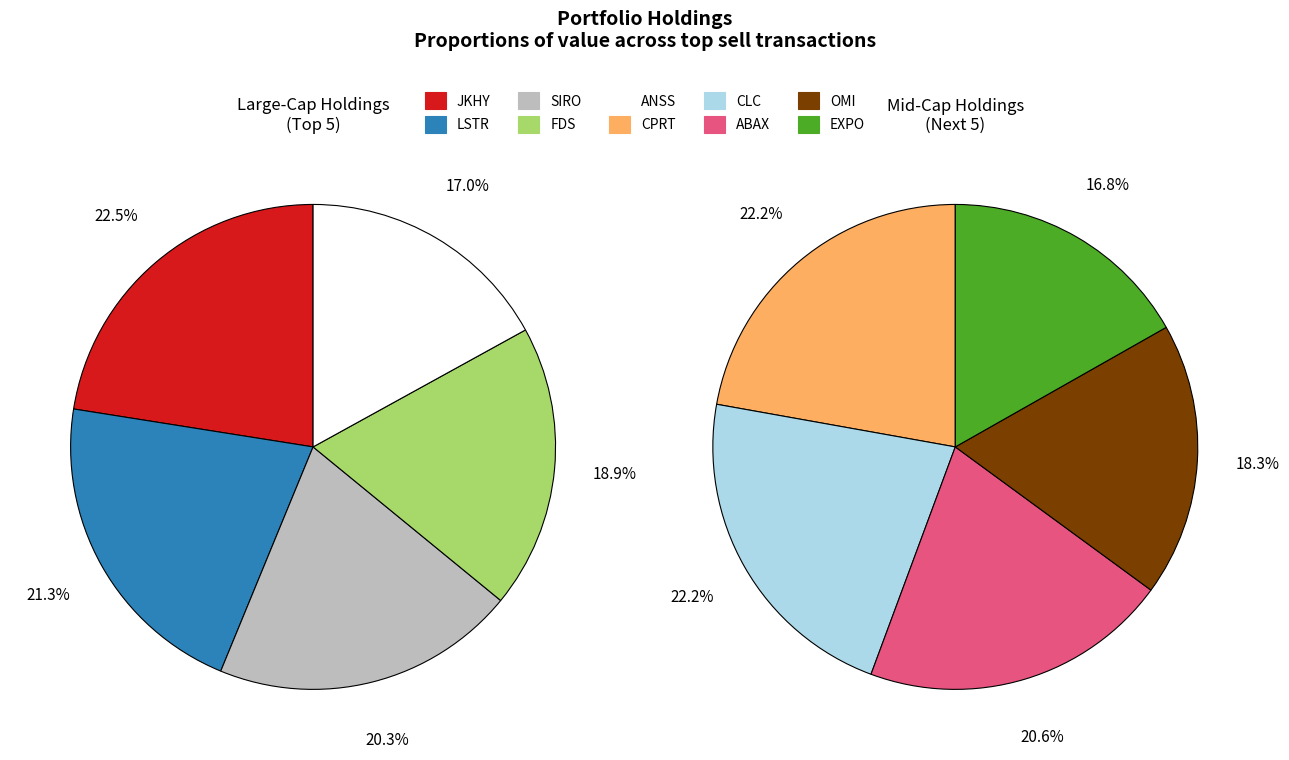

Is it true that CLARCOR INC is 21% of the pie?

False